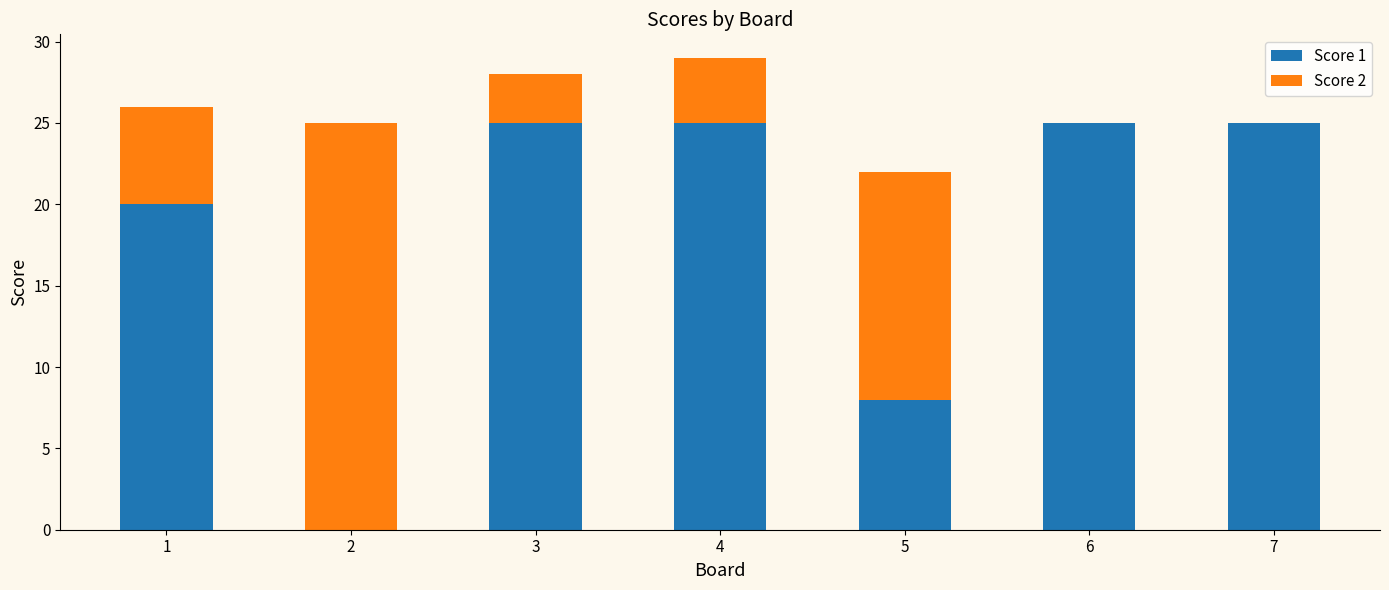

What are all the series names shown in the legend?

Score 1, Score 2